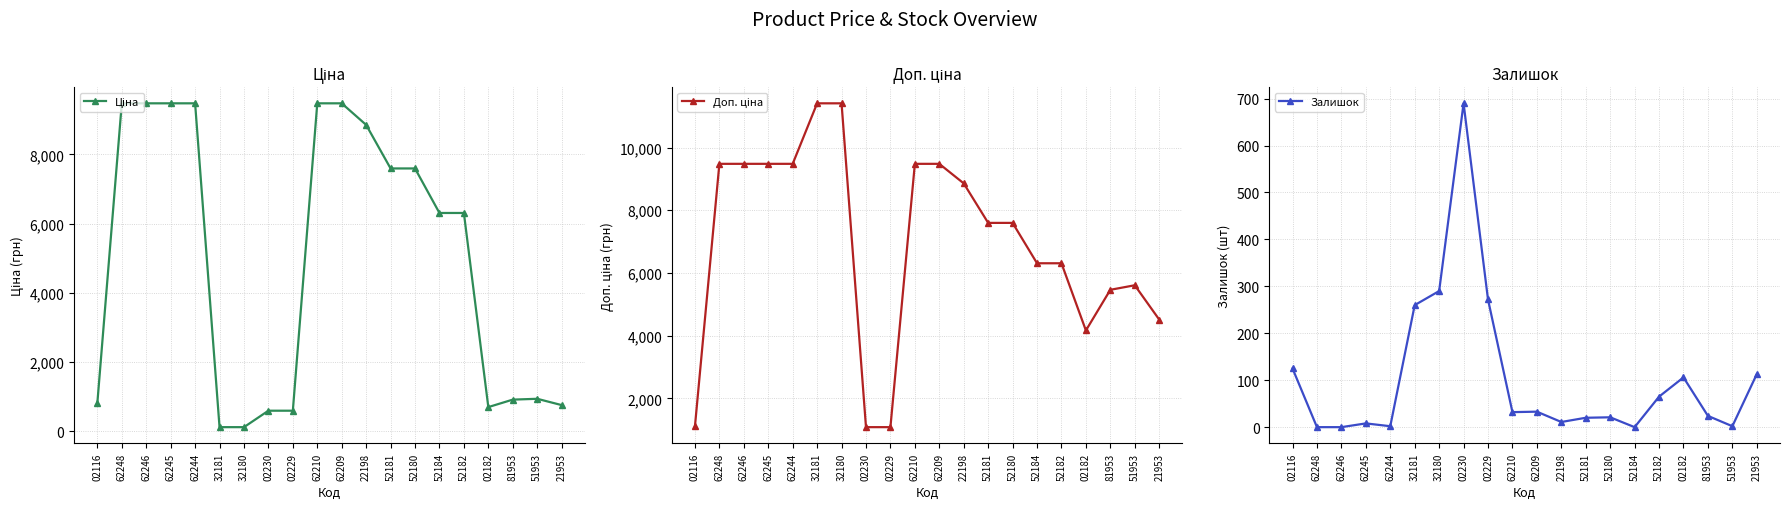

At which category is the sum across all series the highest?

62209